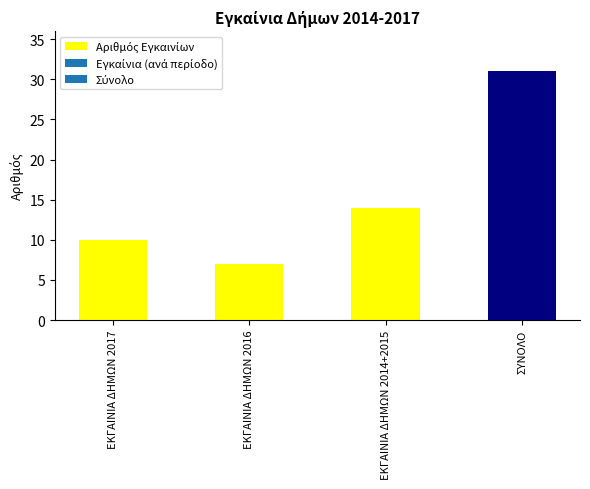

Rank the categories by value from lowest to highest.

ΕΚΓΑΙΝΙΑ ΔΗΜΩΝ 2016, ΕΚΓΑΙΝΙΑ ΔΗΜΩΝ 2017, ΕΚΓΑΙΝΙΑ ΔΗΜΩΝ 2014+2015, ΣΥΝΟΛΟ